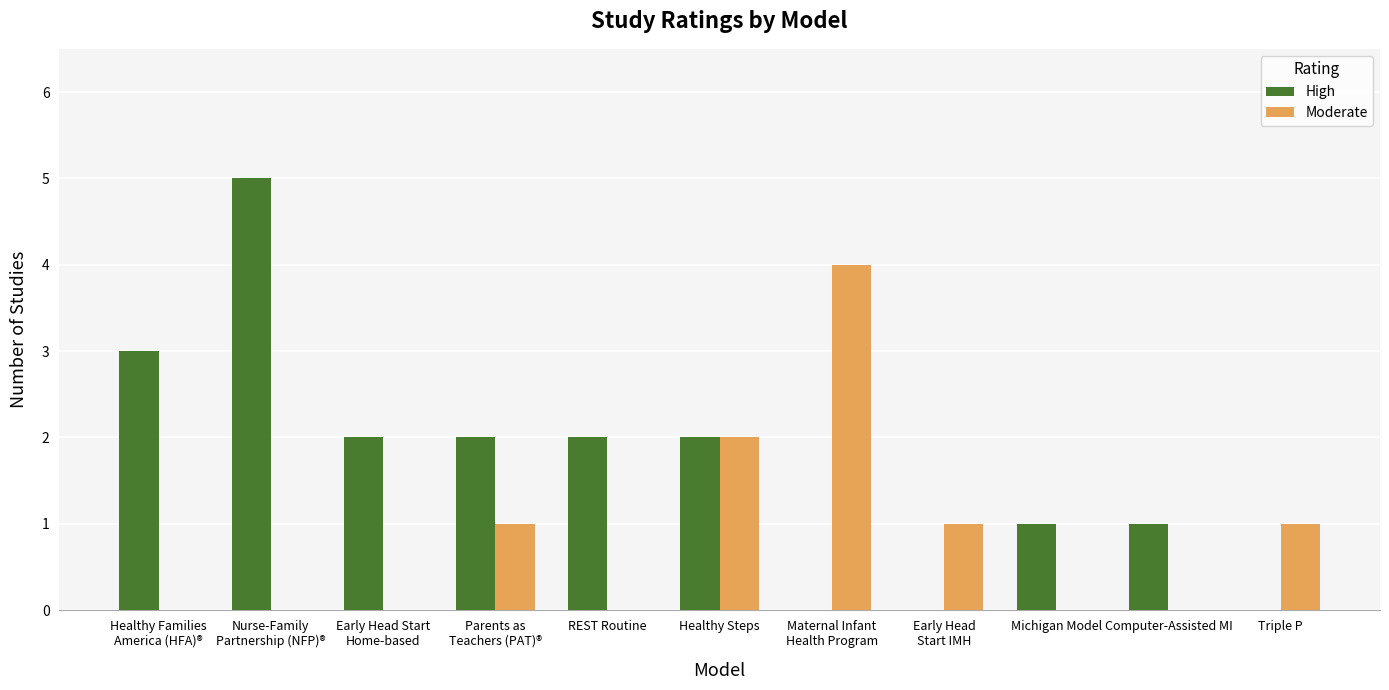

How many groups of bars are there?

11